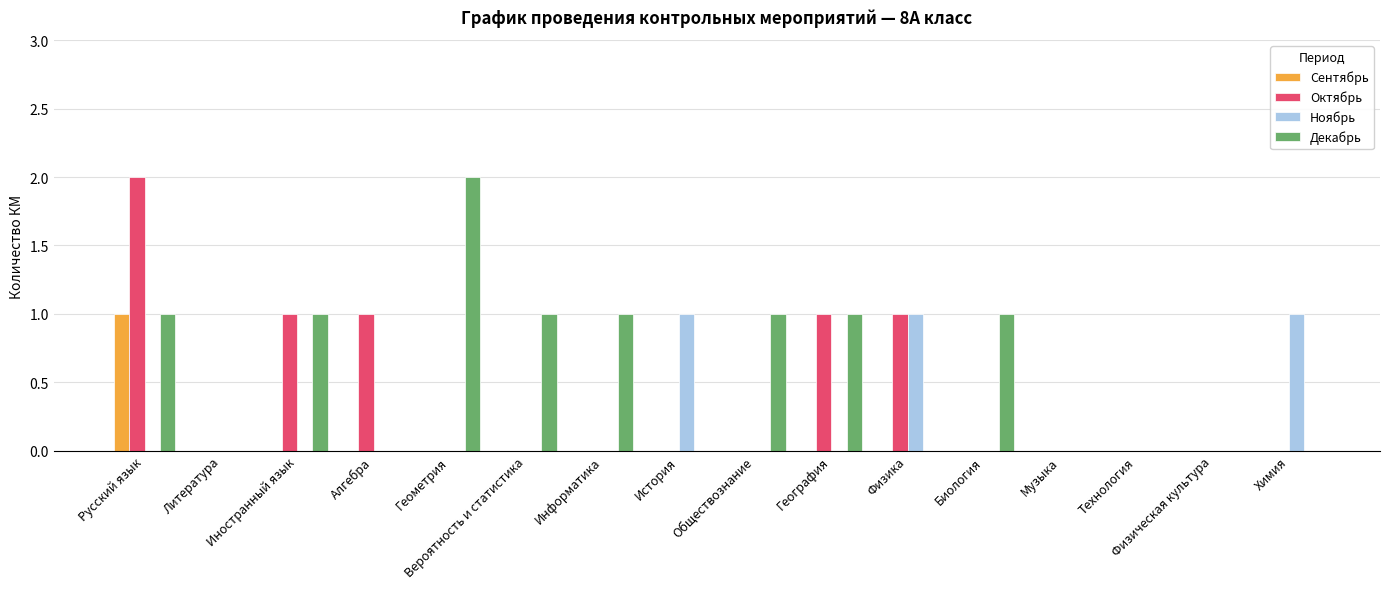

What is the sum of all Декабрь values?

9